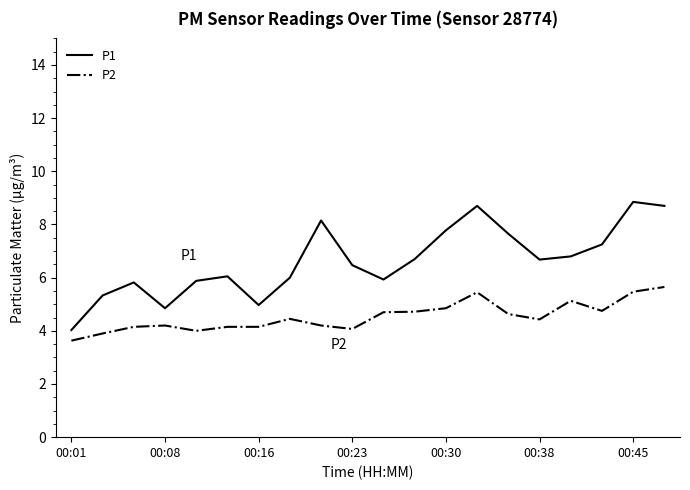

Which series has the largest total across all categories?

P1